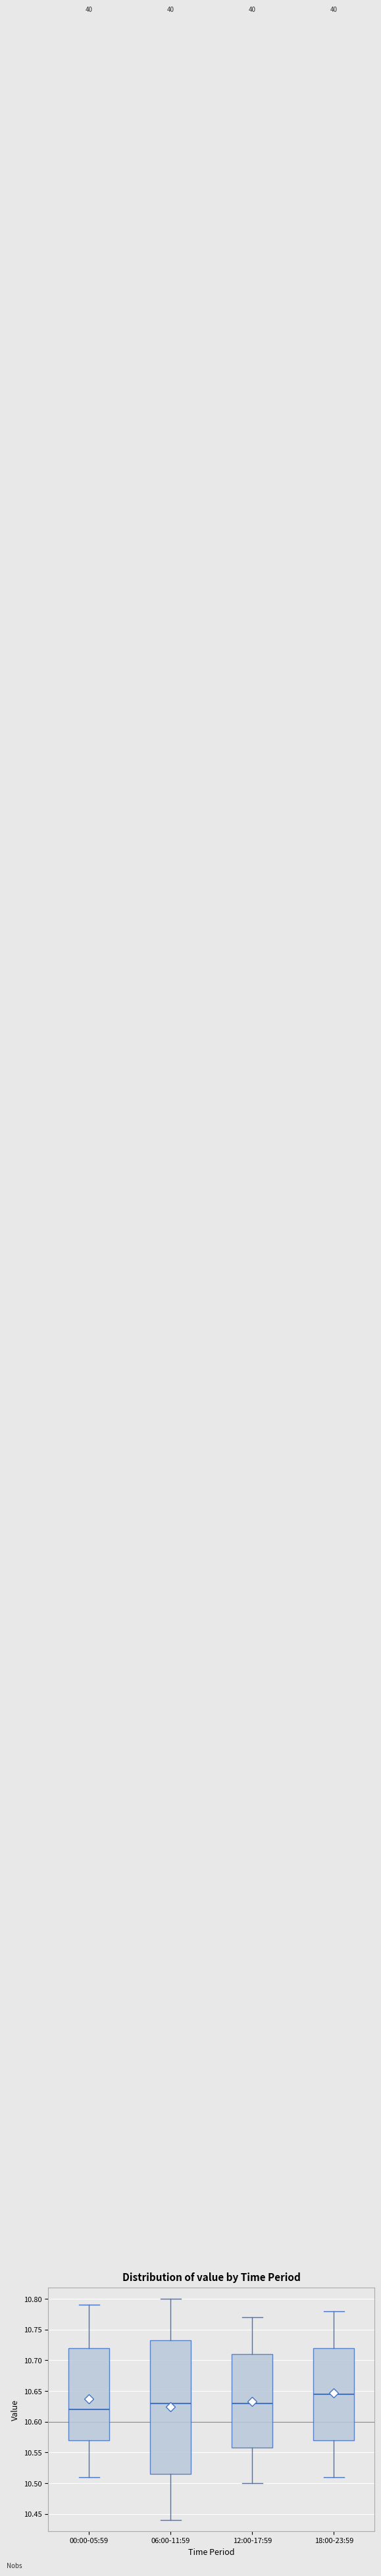

Which box's median line is the lowest?

00:00-05:59